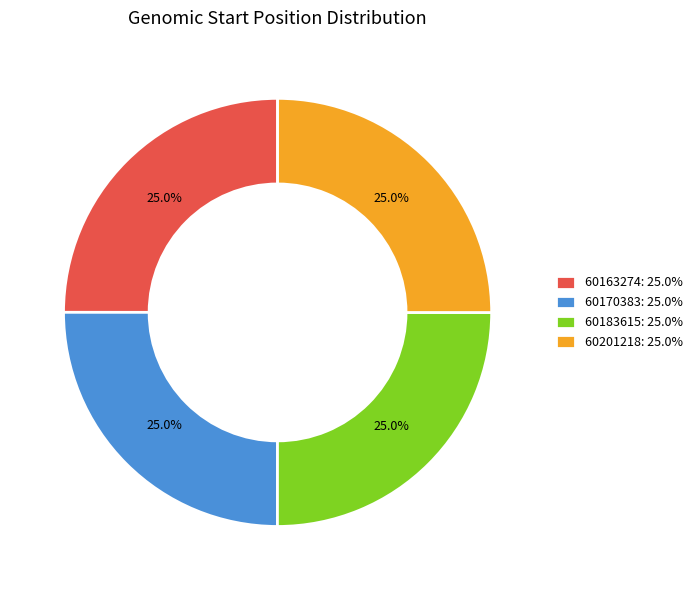

True or false: 60201218 accounts for 16% of the total.

False